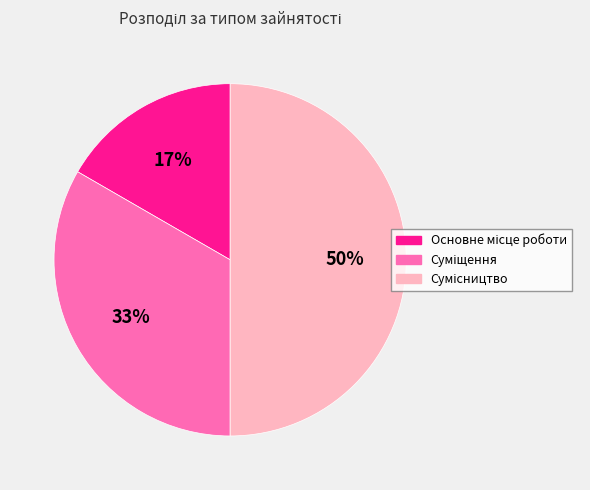

To the nearest percent, what is the difference between the largest and smallest slice percentages?

33%